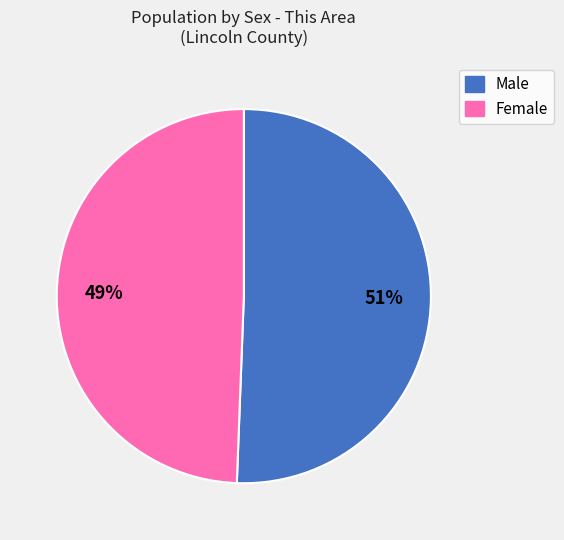

Does any single category account for the majority?

Yes